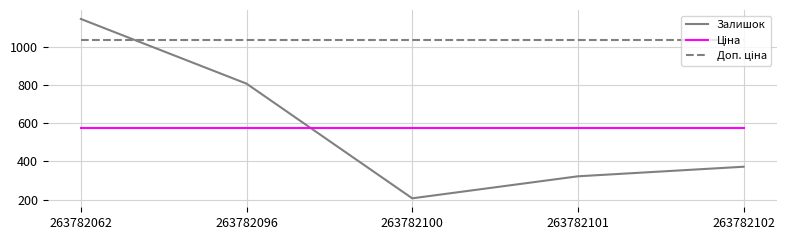

At which category is the sum across all series the highest?

263782062